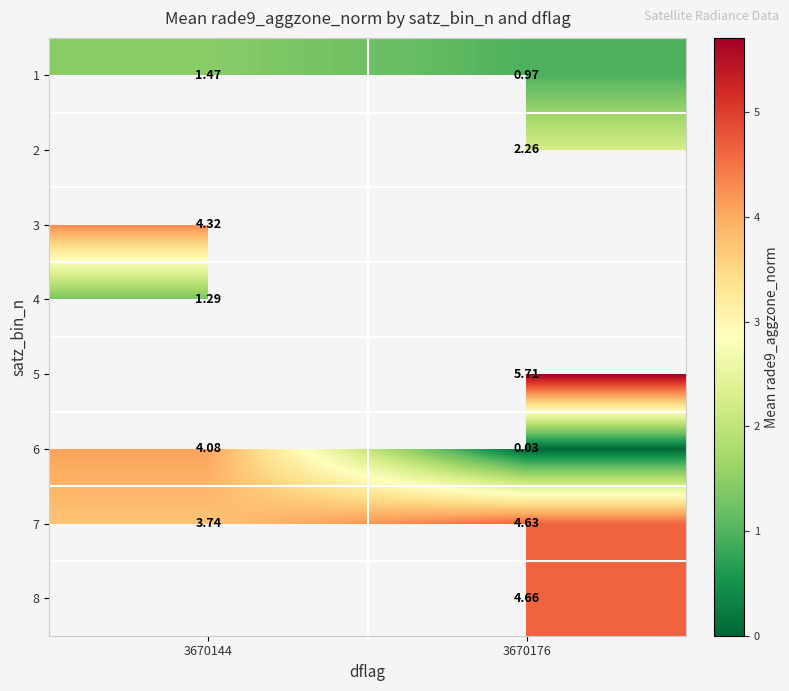

At which label does 6 first exceed 4?

3670144